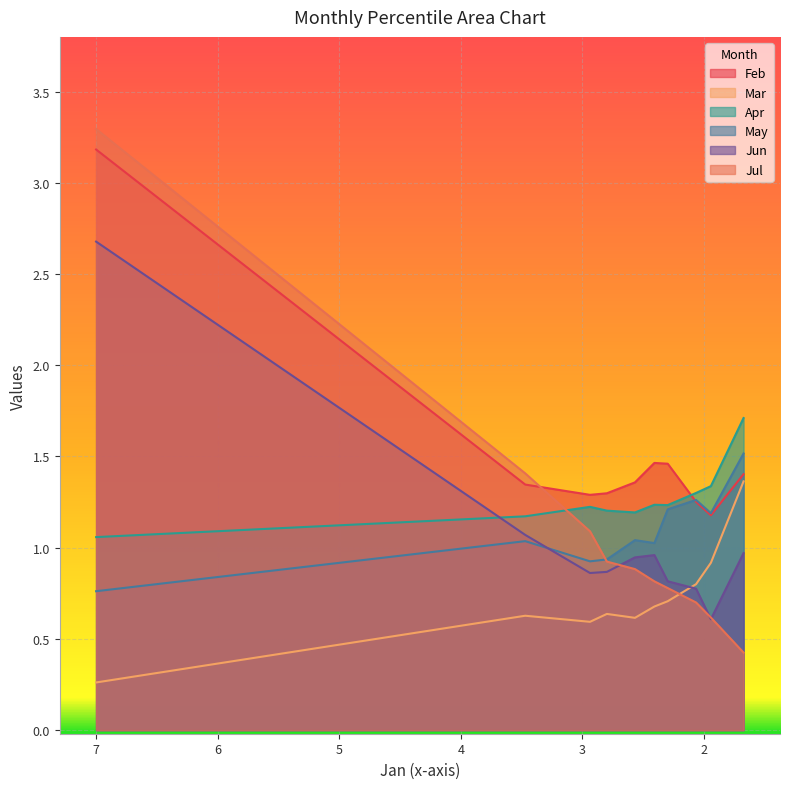

Read the Jun value at pct45.

0.9